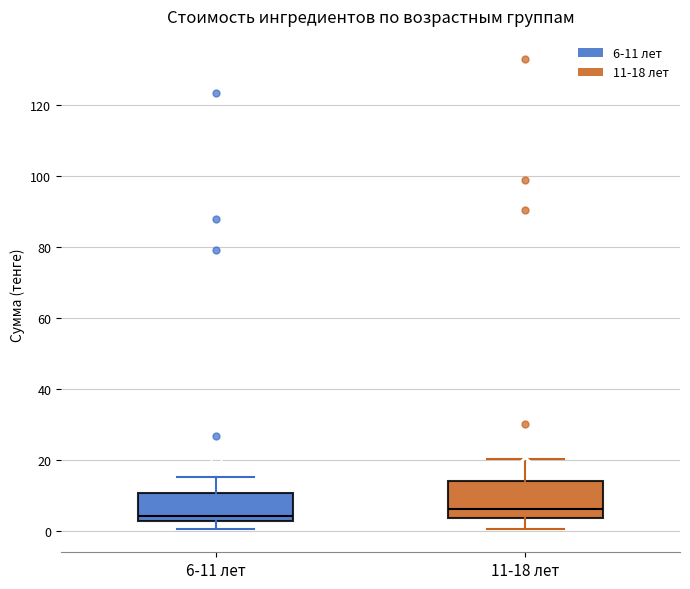

Comparing the boxes themselves (not the whiskers), which one is the tallest?

11-18 лет